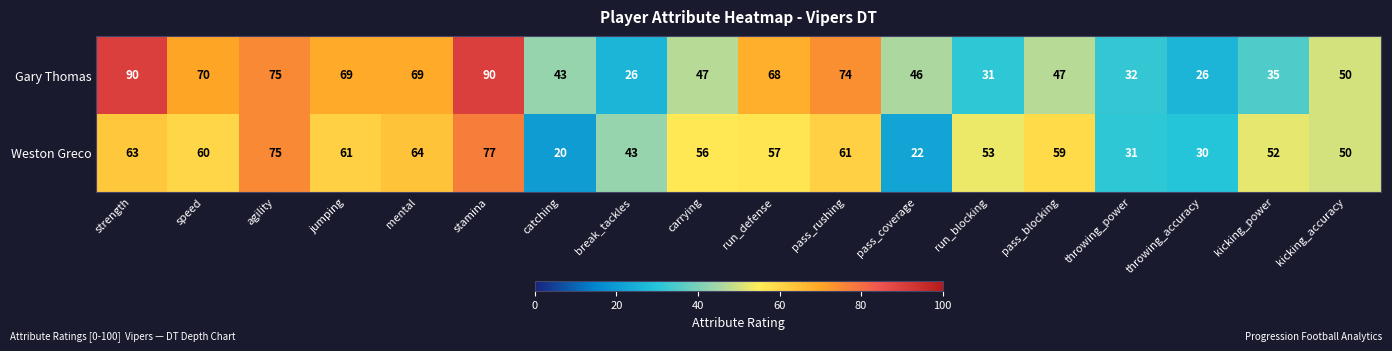

How many categories are shown in the chart?

18